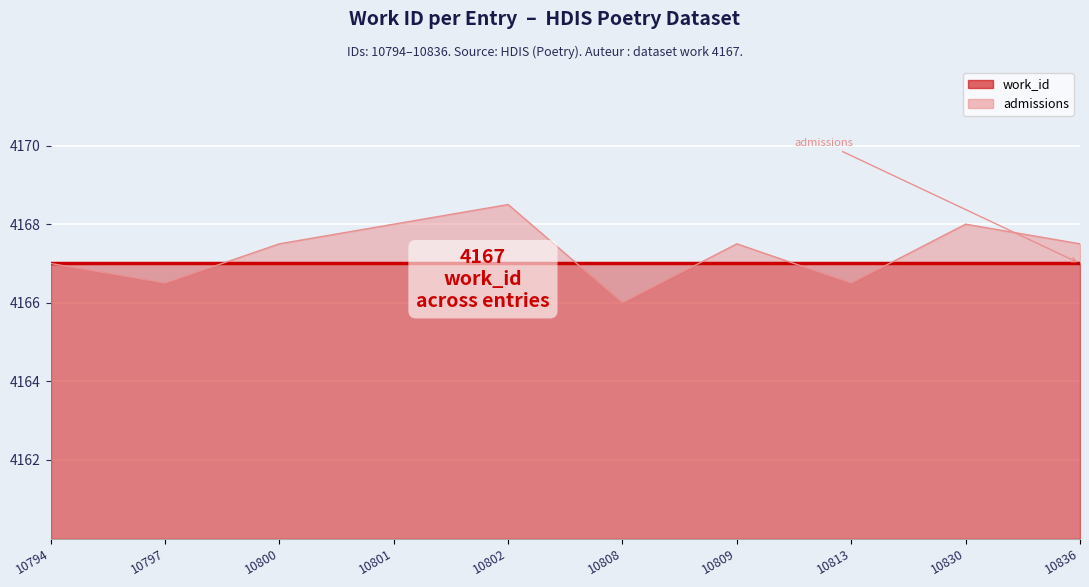

At which category does admissions (line) reach its first local peak?

10802